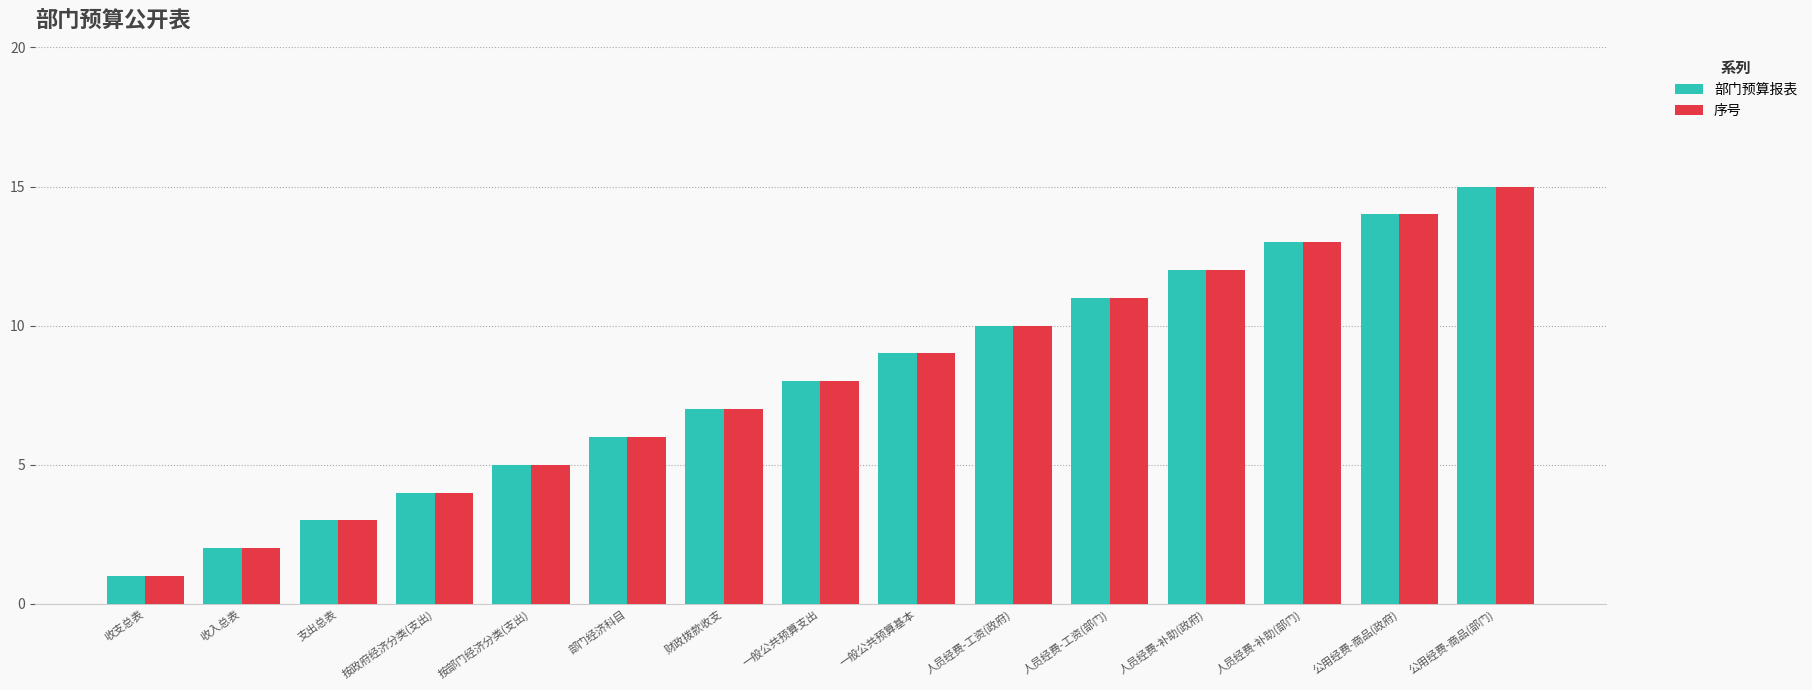

Read the 序号 value at 公用经费-商品(部门), to the nearest 10.

20